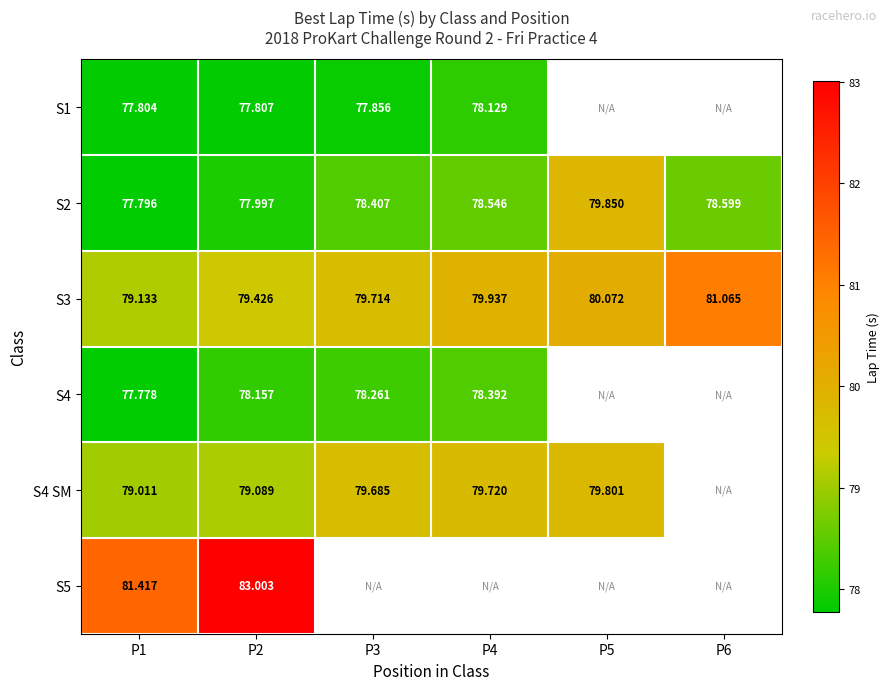

How many categories are shown in the chart?

6